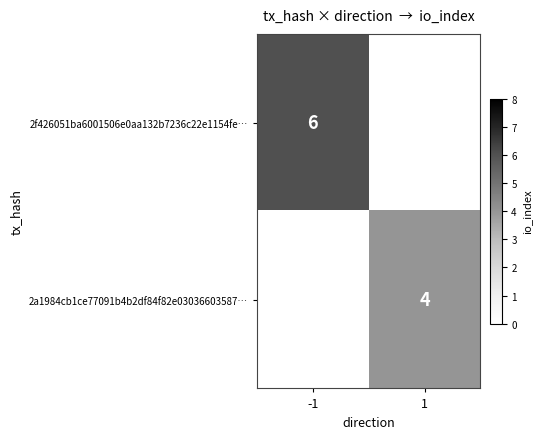

True or false: 2a1984cb1ce77091b4b2df84f82e03036603587… has a value of 1 at 1.

False